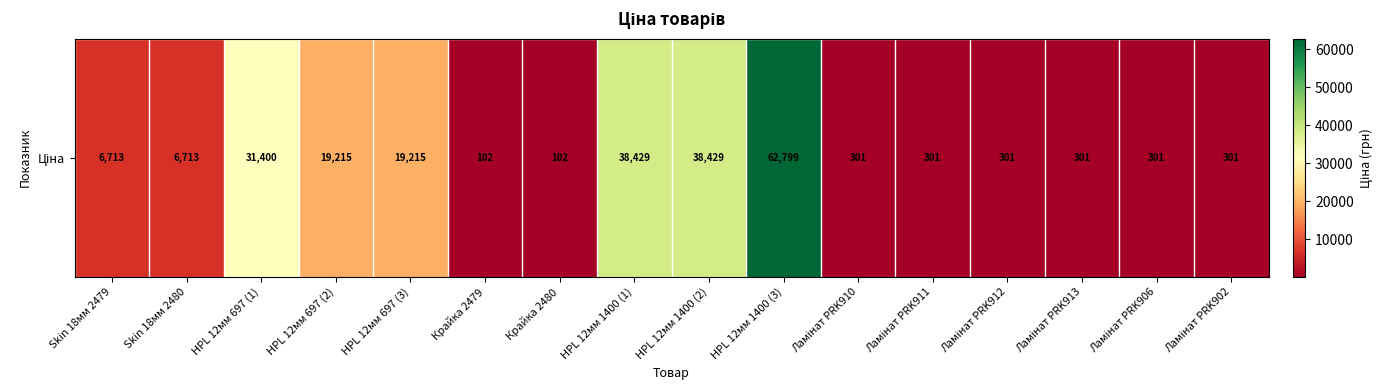

What is the difference between the second highest and minimum values?

38326.8